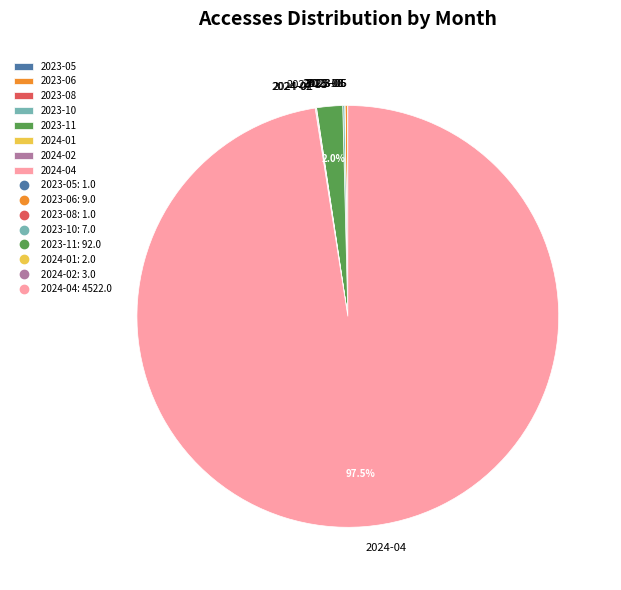

Is there any slice that represents more than half of the pie?

Yes